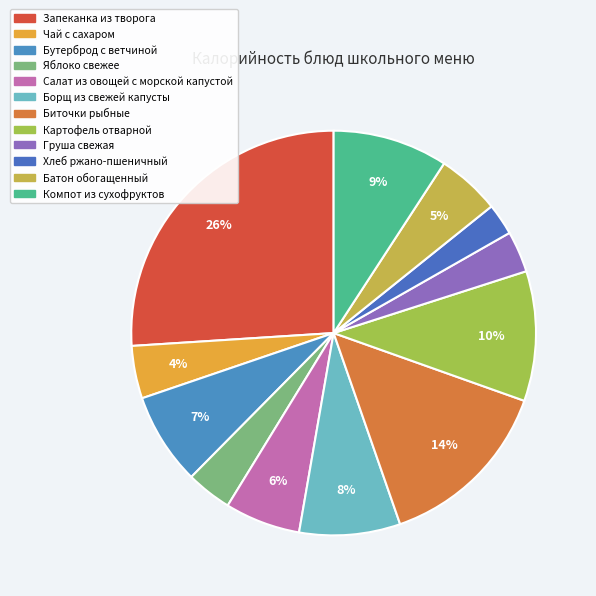

What percentage do Яблоко свежее and Чай с сахаром together represent?

7.9%